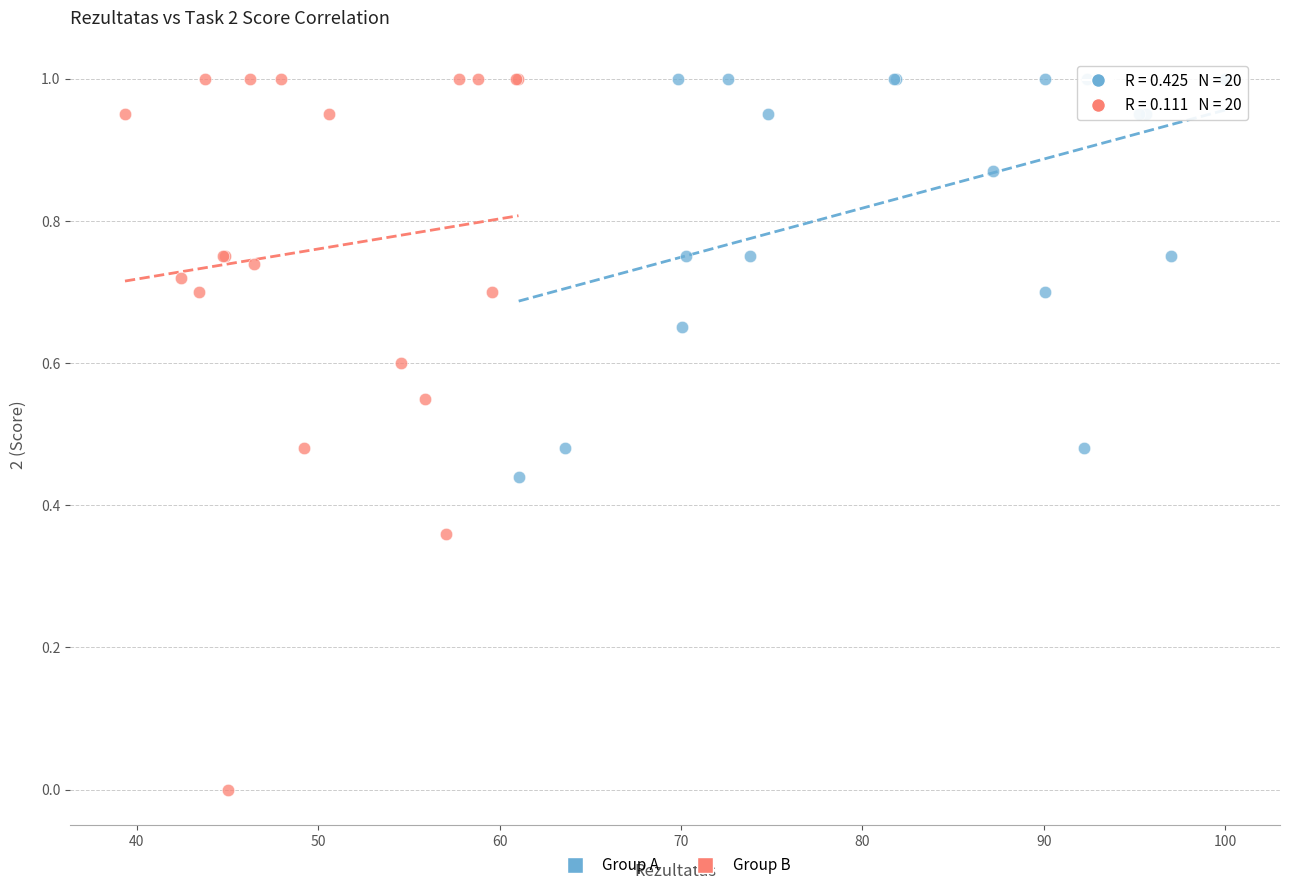

Which series contains the lowest Y value?

Group B